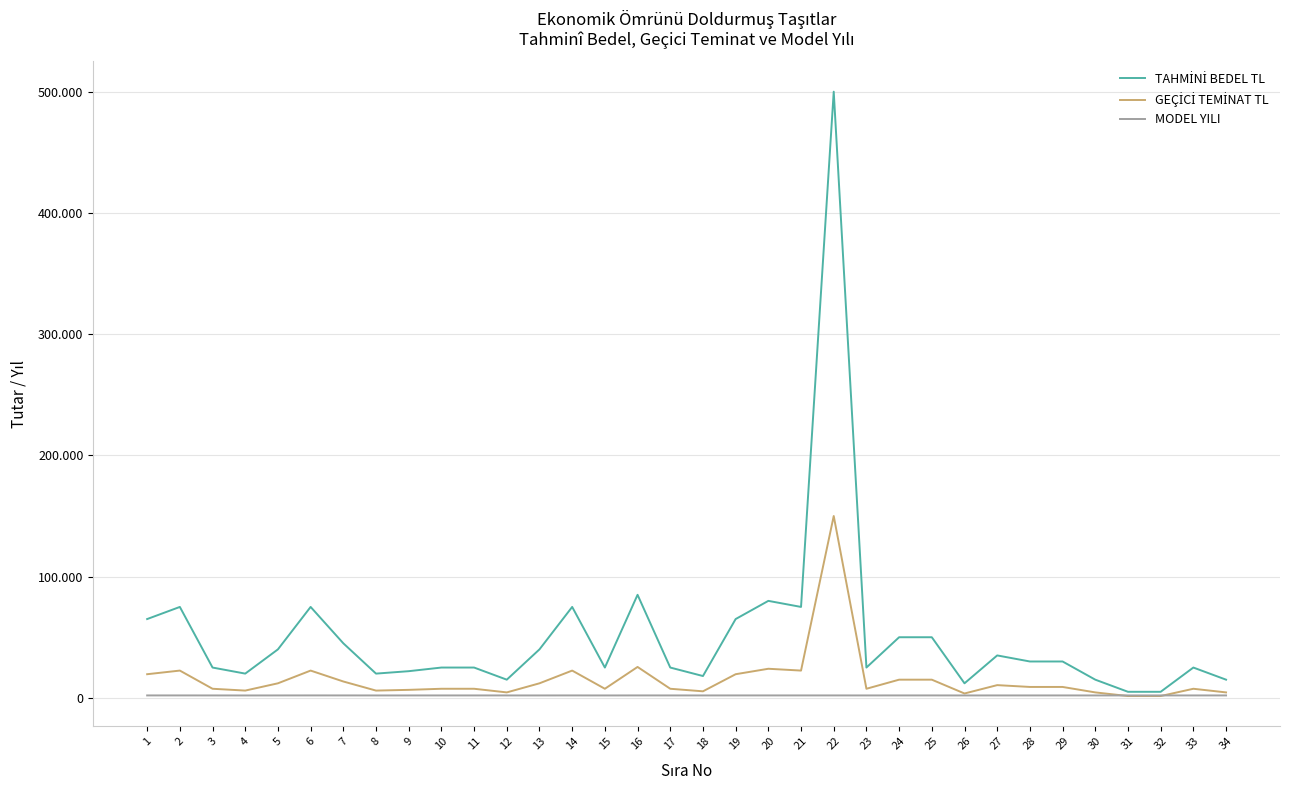

Which series has the largest range (max minus min)?

TAHMİNİ BEDEL TL